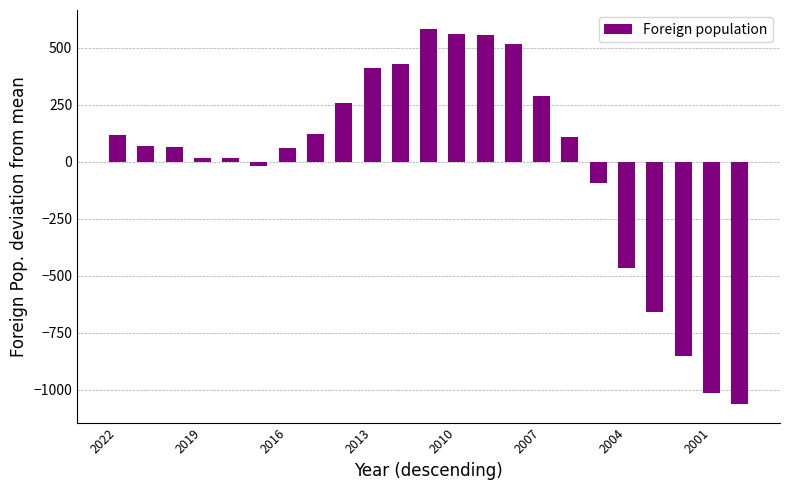

What is the difference between the second highest and minimum values?

1621.0